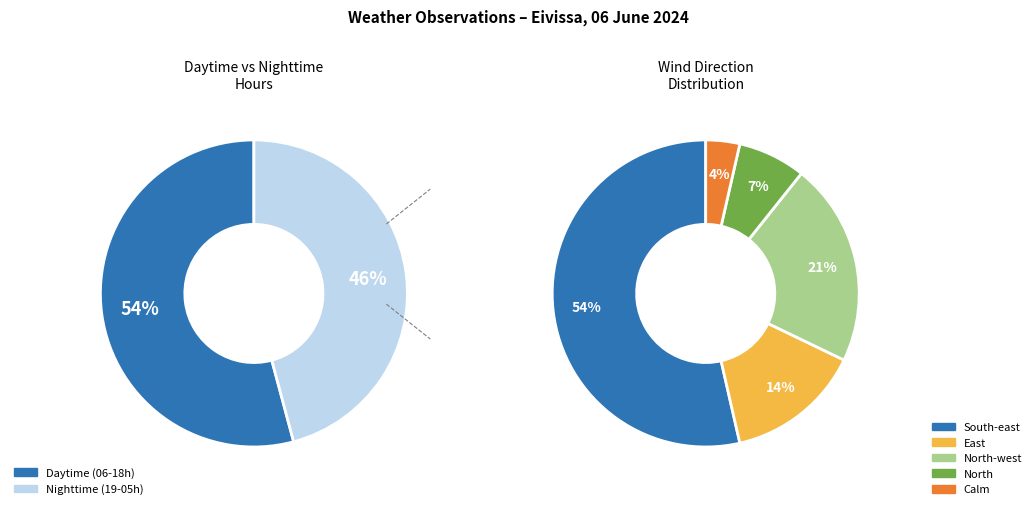

Count the number of slices in the pie.

5